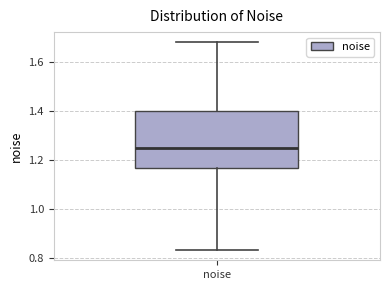

Read this box plot against the y-axis: the position of the median line, the range covered by the box, and the ends of both whiskers. The values are not printed on the chart, so give them approximately, as read against the axis.

median 1.26, box 1.16 to 1.40, whiskers 0.84 to 1.68